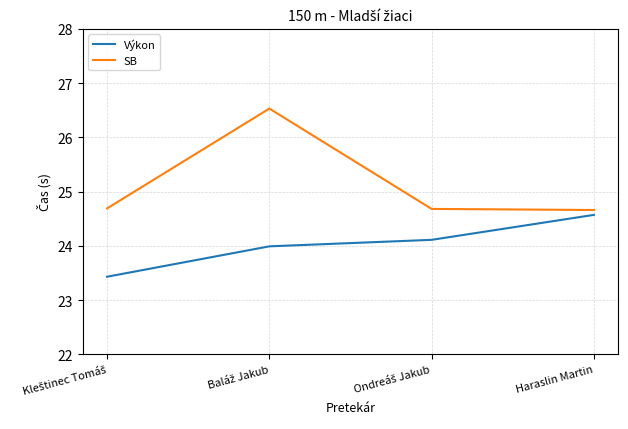

What is the sum of all Výkon values?

96.1